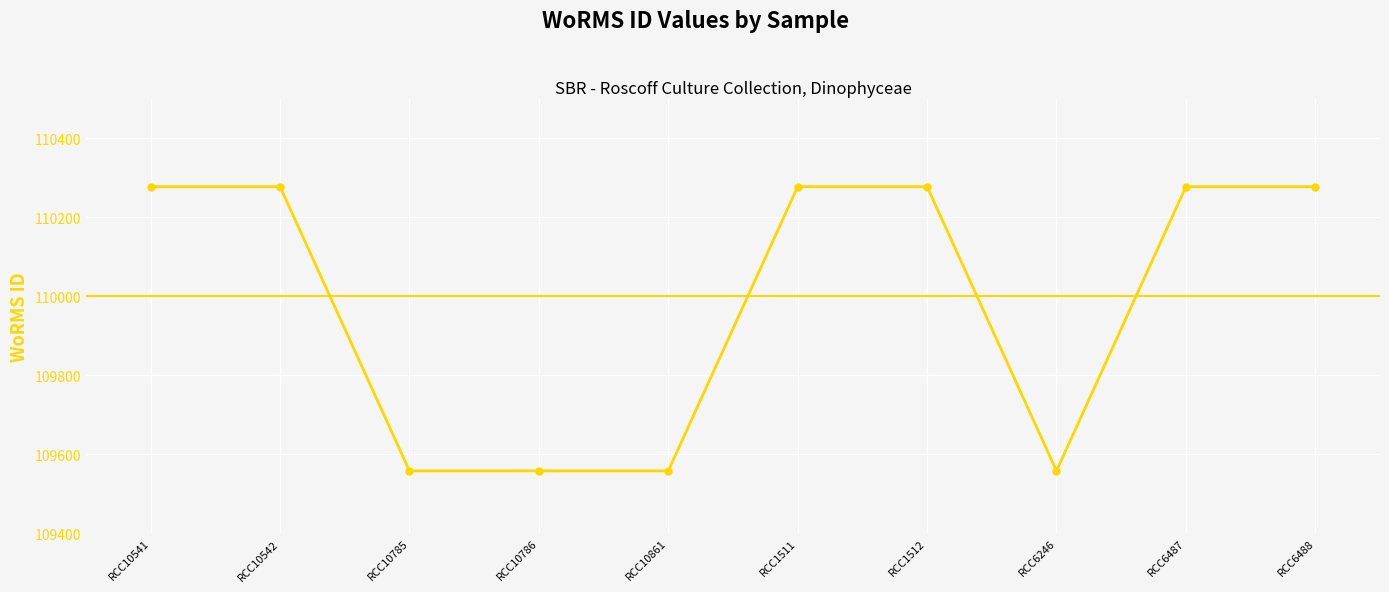

Reading left to right, transcribe all the data shown in this chart.

110277	110277	109558	109558	109558	110277	110277	109558	110277	110277